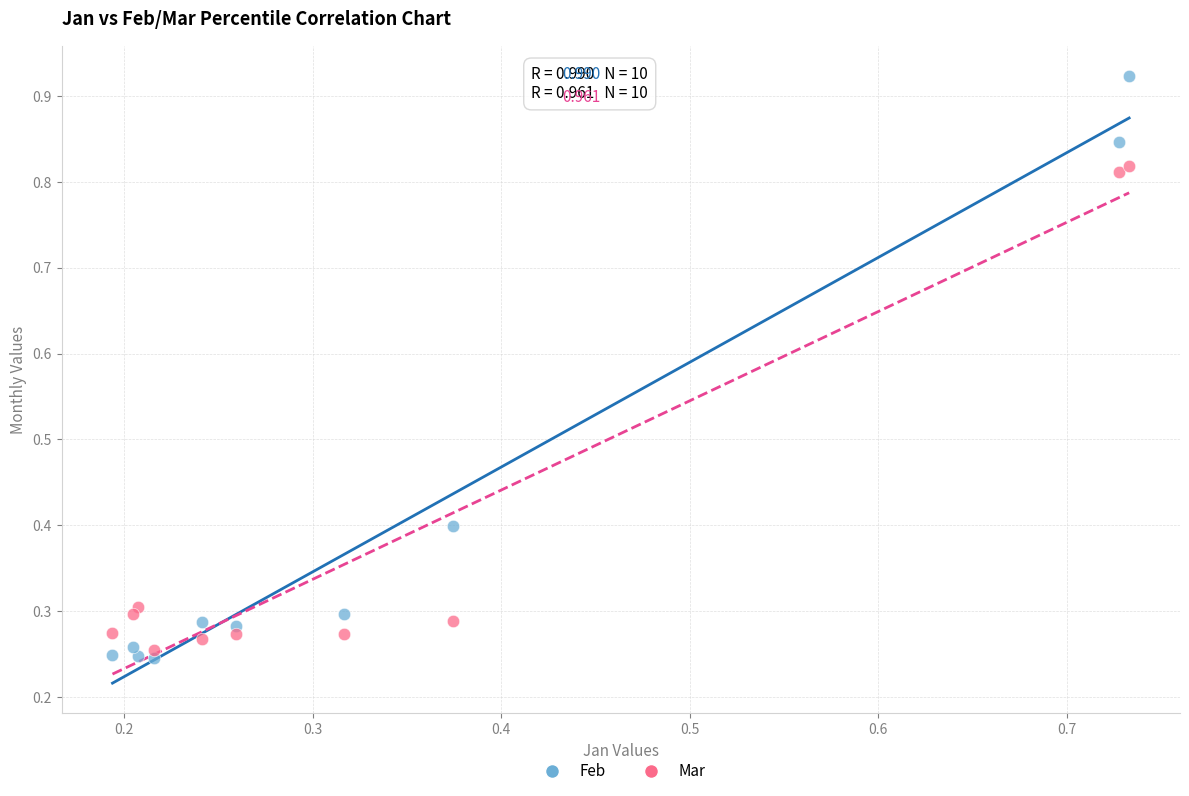

Which series has the largest Y range (max minus min)?

Feb